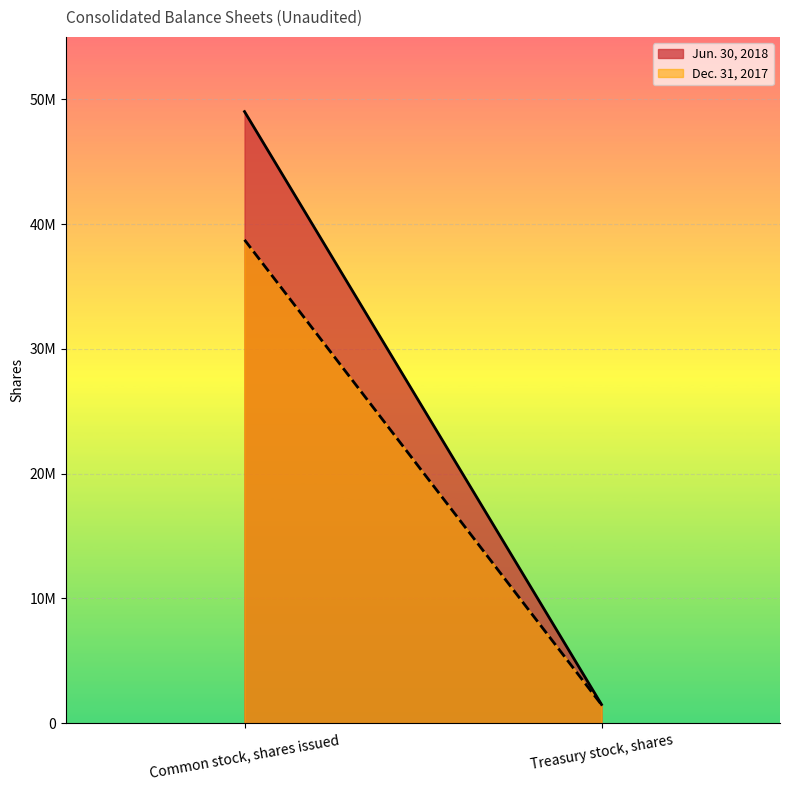

Count the number of categories in the chart.

2